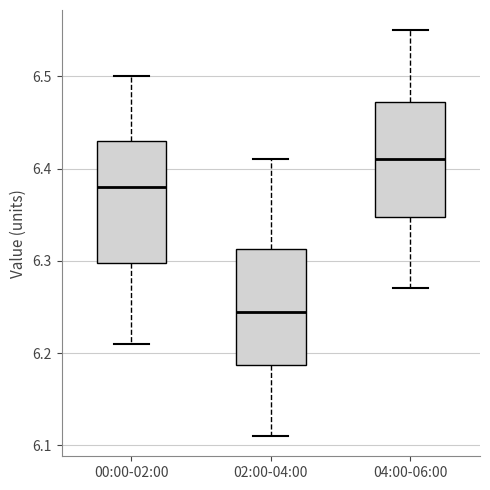

Reading left to right, read every box against the y-axis: the position of its median line, the range the box covers, and the ends of its whiskers. The values are not printed on the chart, so give them approximately, as read against the axis.

00:00-02:00: median 6.38, box 6.30 to 6.43, whiskers 6.21 to 6.50
02:00-04:00: median 6.25, box 6.19 to 6.31, whiskers 6.11 to 6.41
04:00-06:00: median 6.41, box 6.35 to 6.47, whiskers 6.27 to 6.55